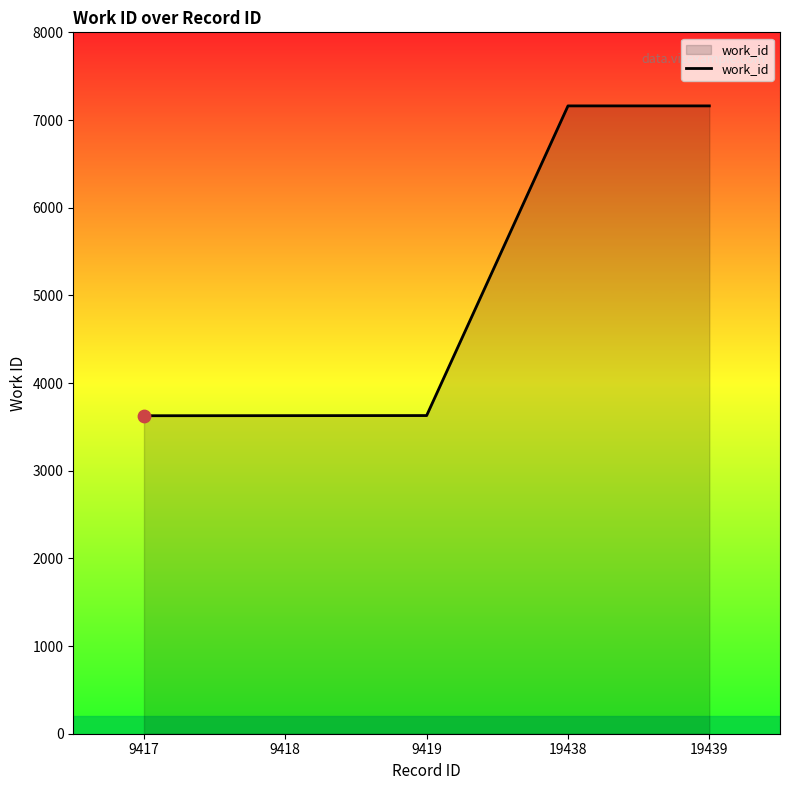

Between 19439 and 9418, which is larger?

19439